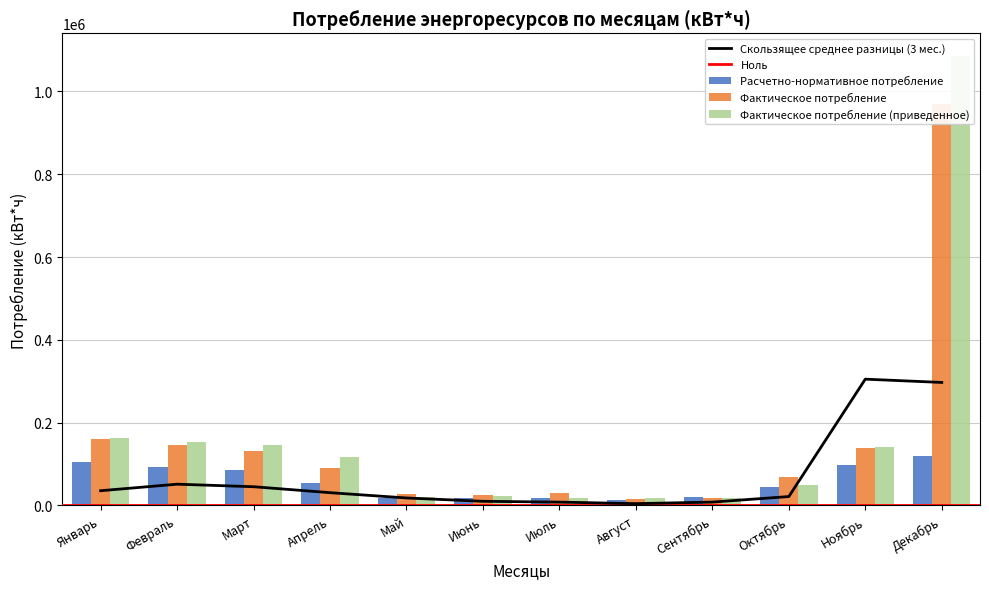

Where is Расчетно-нормативное потребление nearest to the value 66390?

Апрель